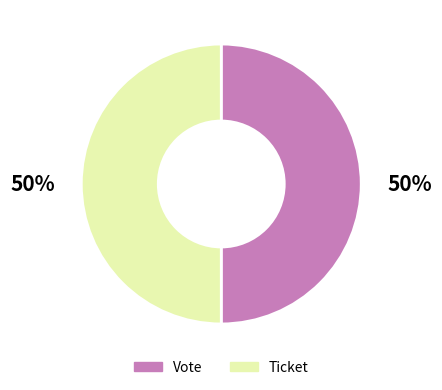

Is it true that Vote is 55% of the pie?

False